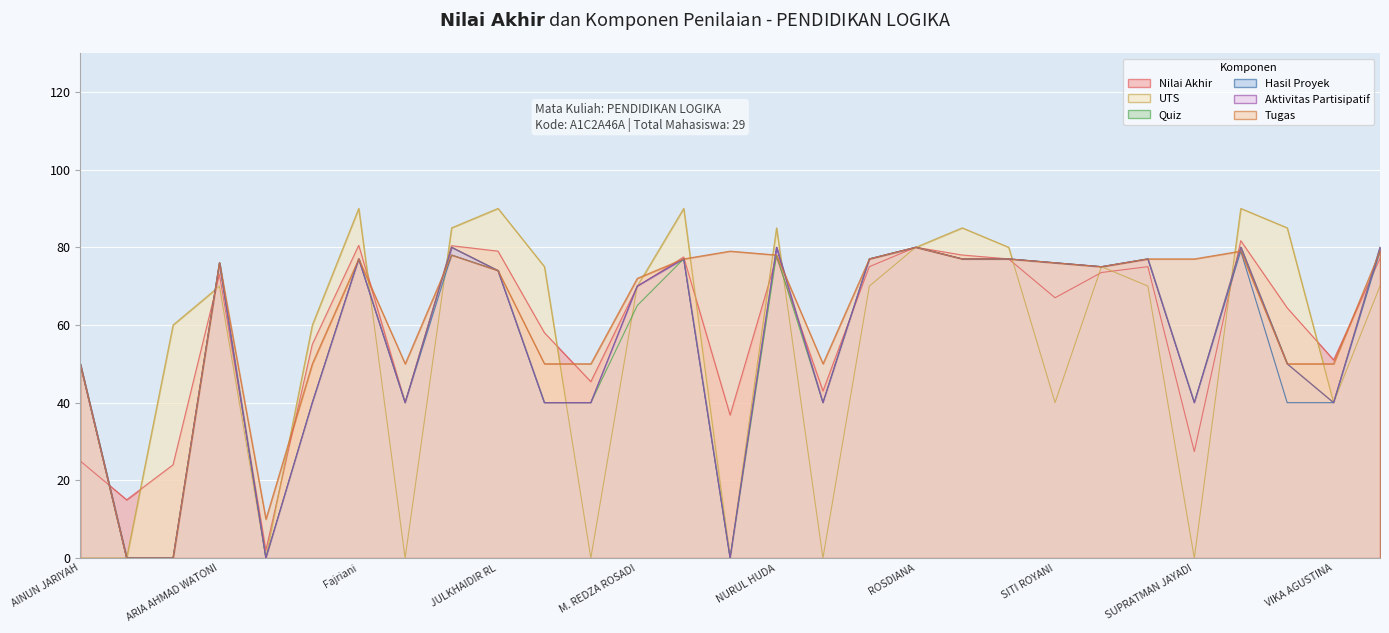

Where is Aktivitas Partisipatif nearest to the value 40?

BUNYAMIN